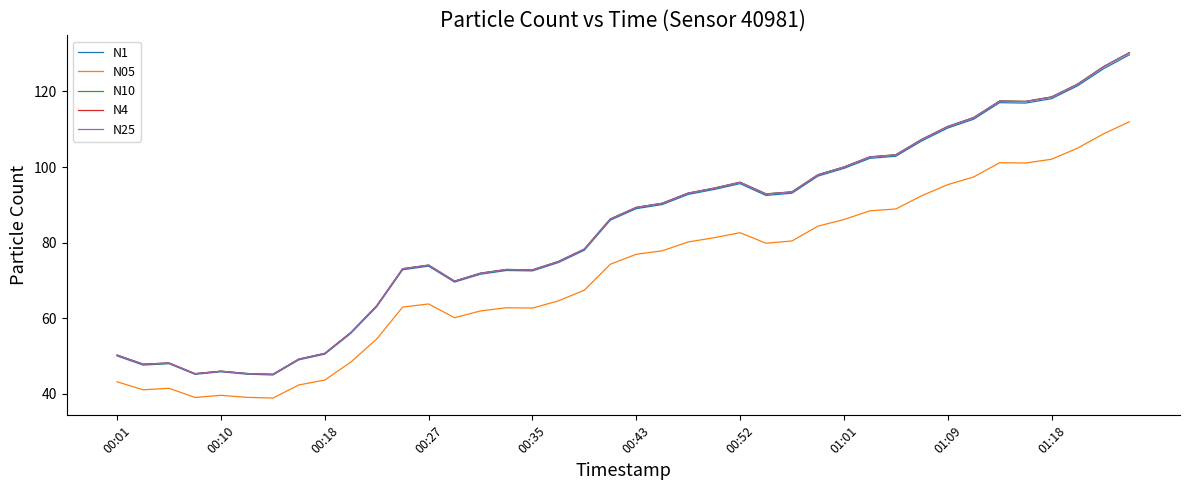

Which series has the widest spread of values?

N10